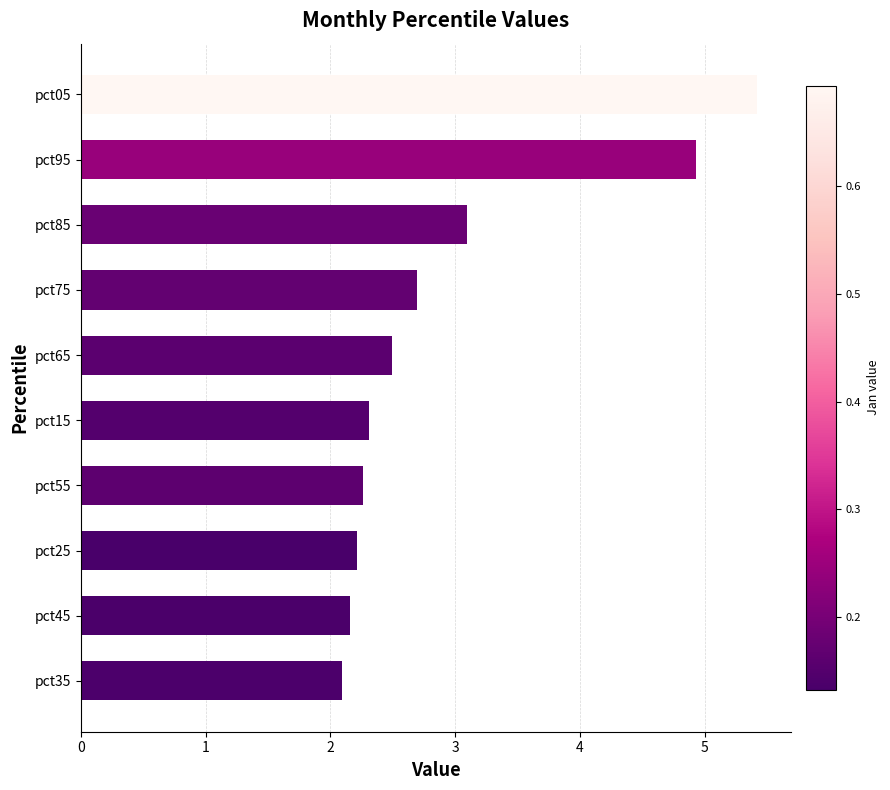

Where is the data nearest to the value 3?

pct85